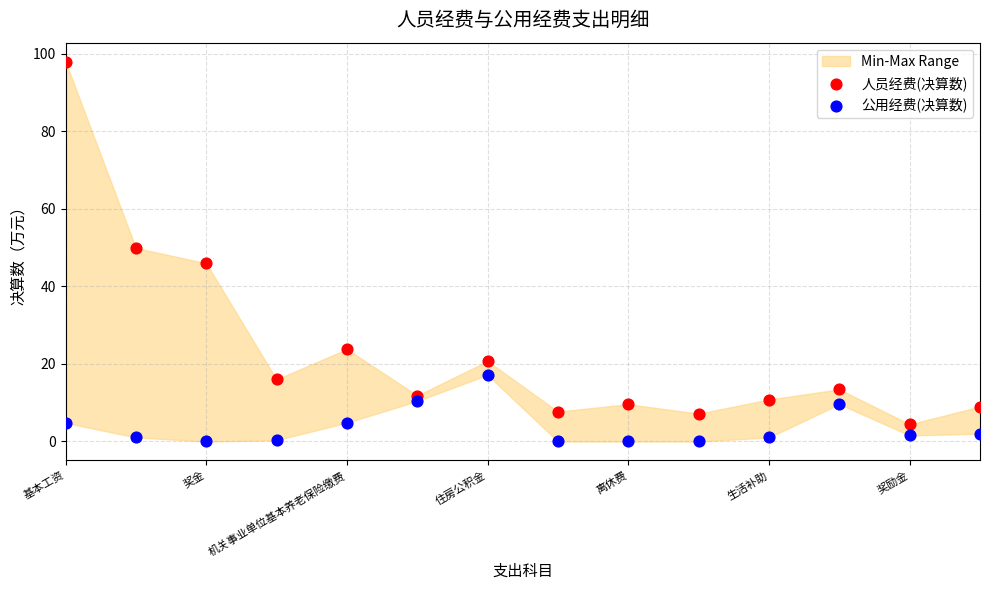

Which series reaches the minimum Y coordinate?

公用经费(决算数)